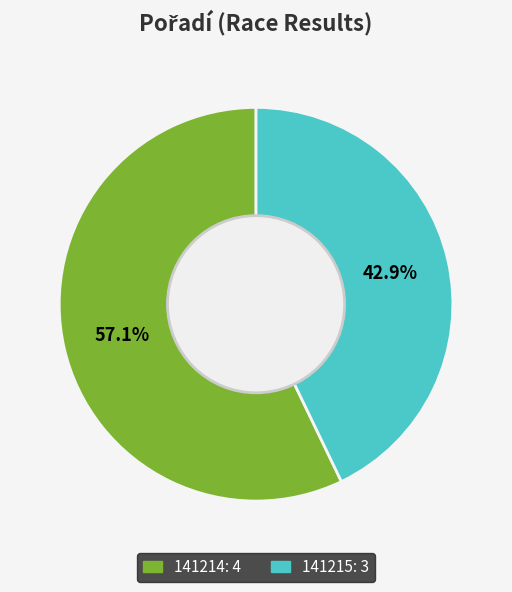

Which slice is the smallest?

141215